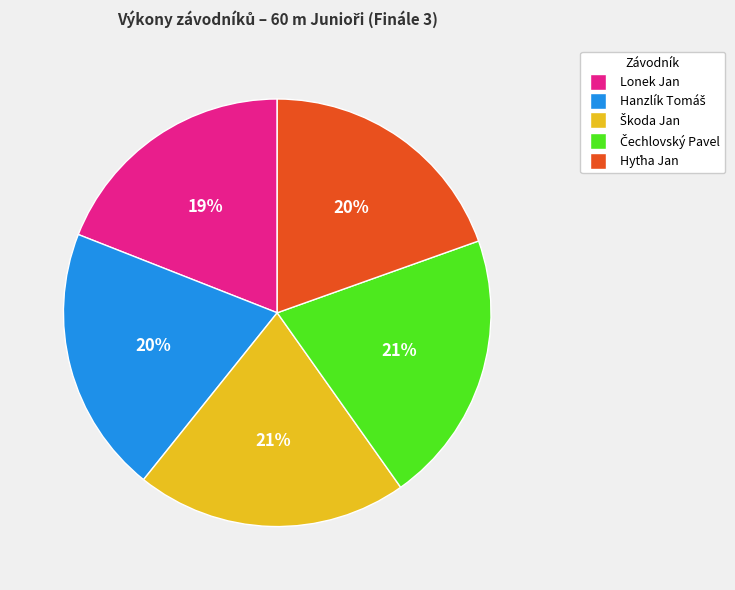

True or false: Lonek Jan accounts for 19% of the total.

True